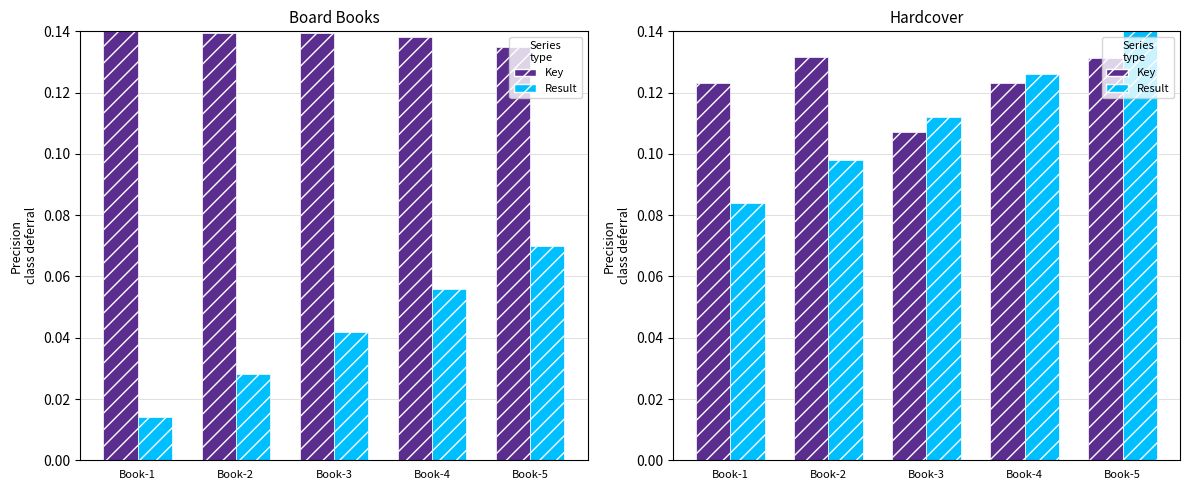

At how many categories does at least one series exceed 0?

5